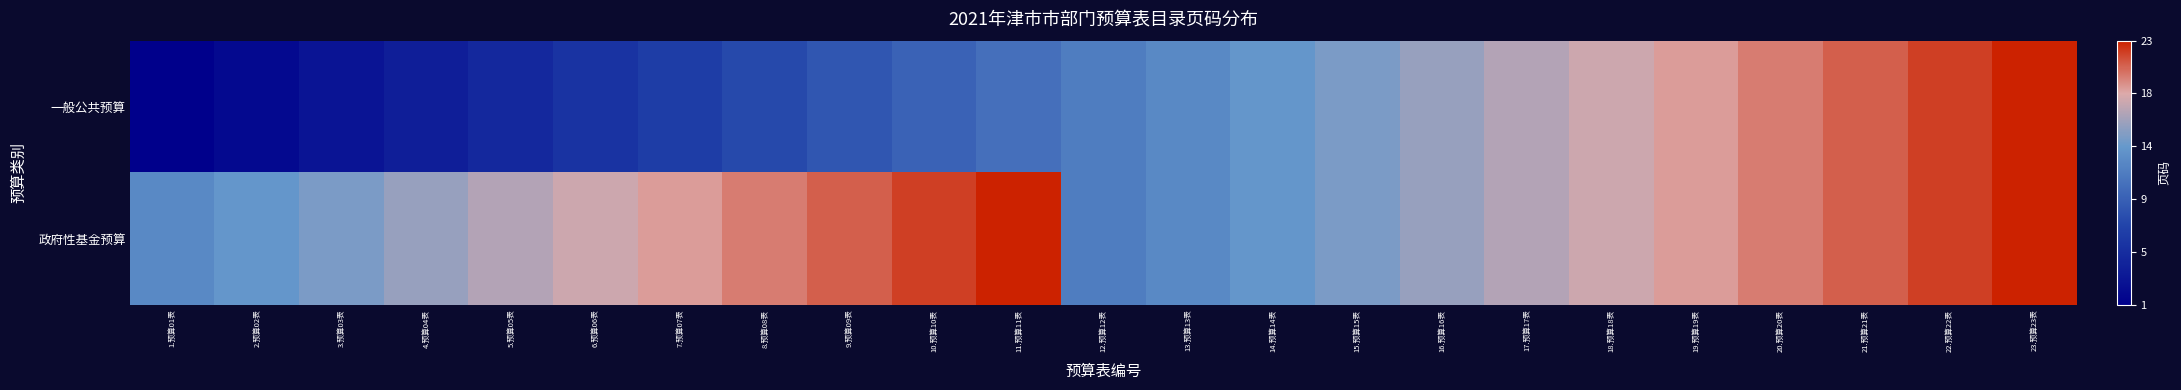

Count the number of data series in this chart.

2